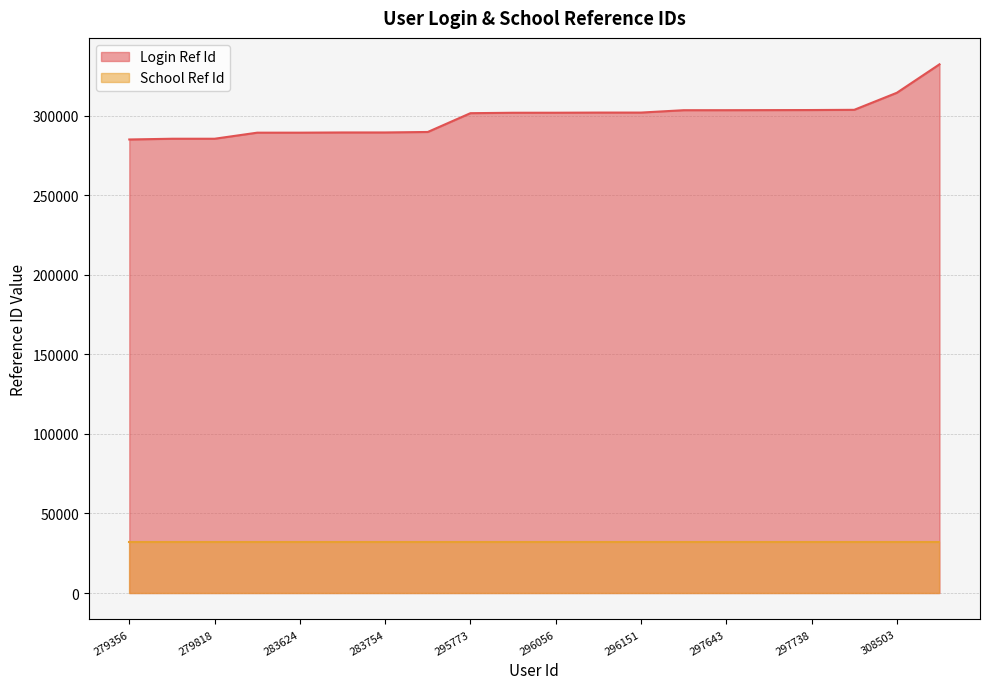

What is the value of the 20th point from the left?

332166